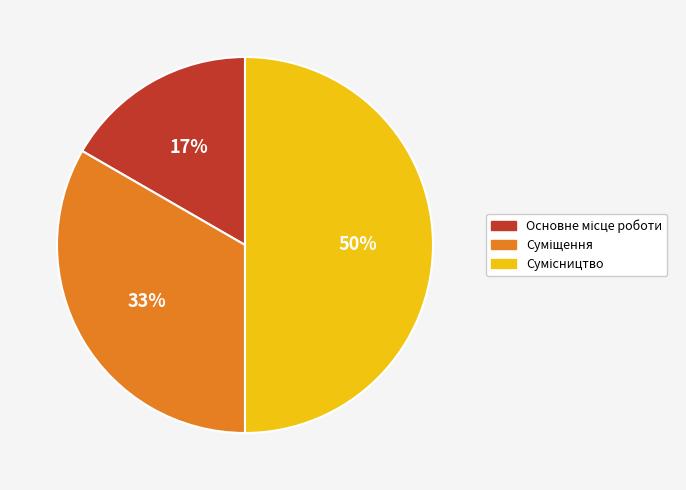

To the nearest percent, what is the difference between the largest and smallest slice percentages?

33%